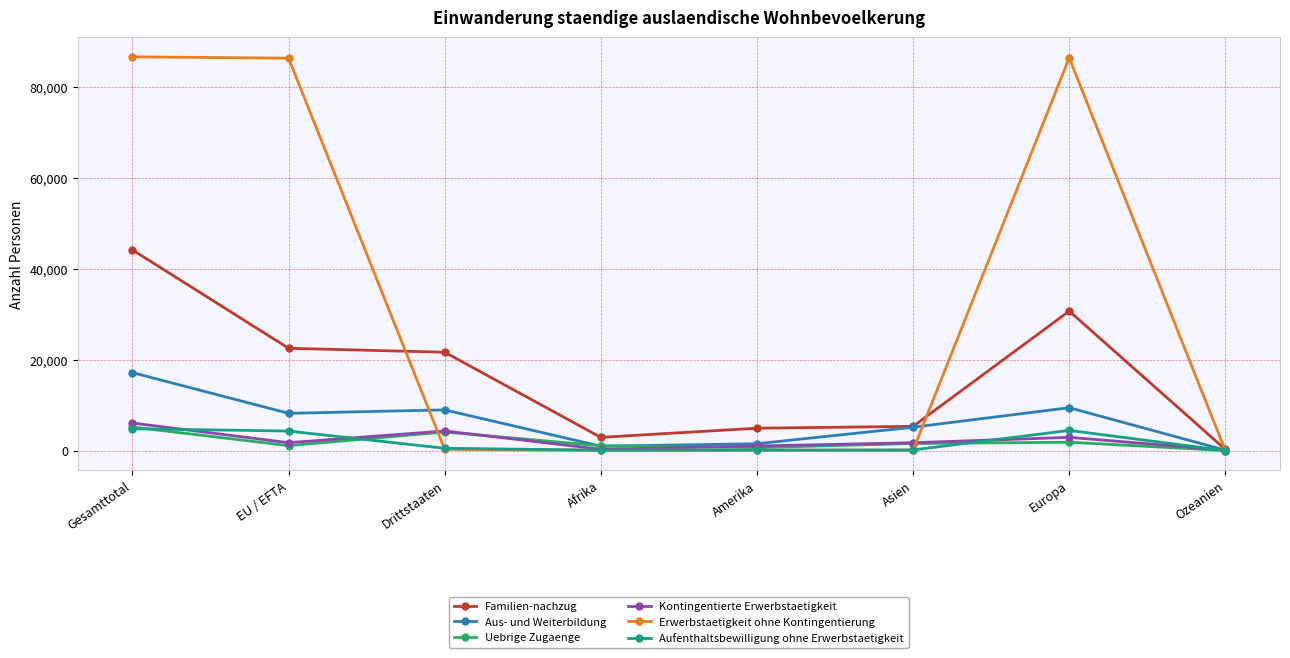

True or false: Uebrige Zugaenge has a value of 4093 at Drittstaaten.

True